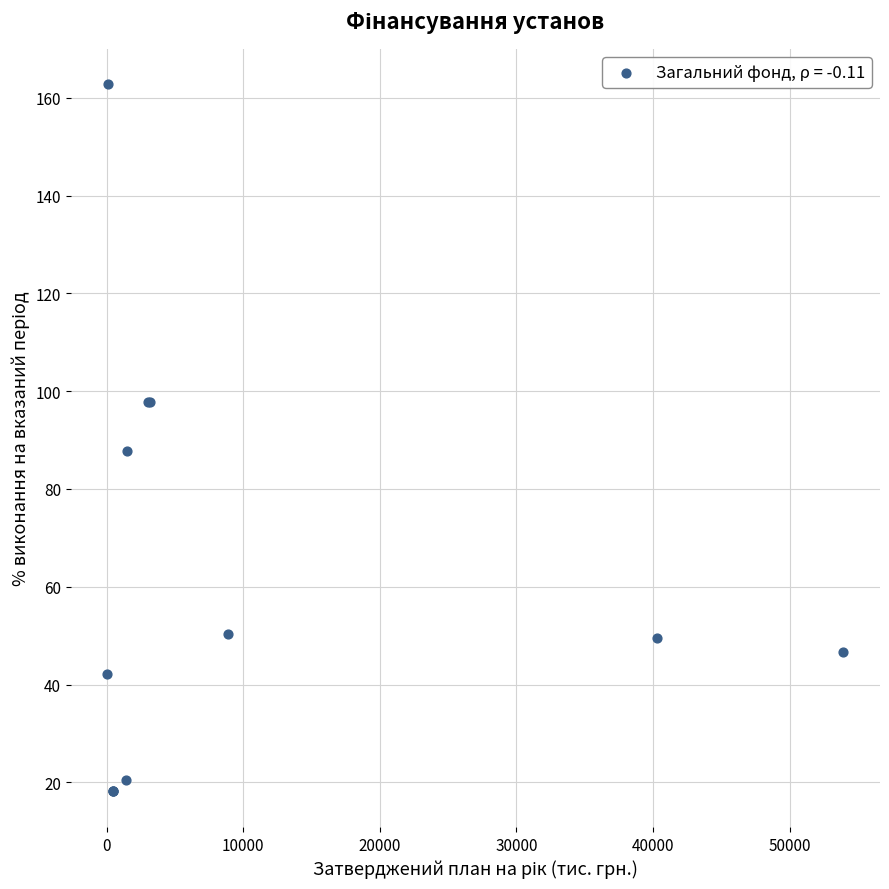

What Y value in the scatter plot is closest to 90?

87.8